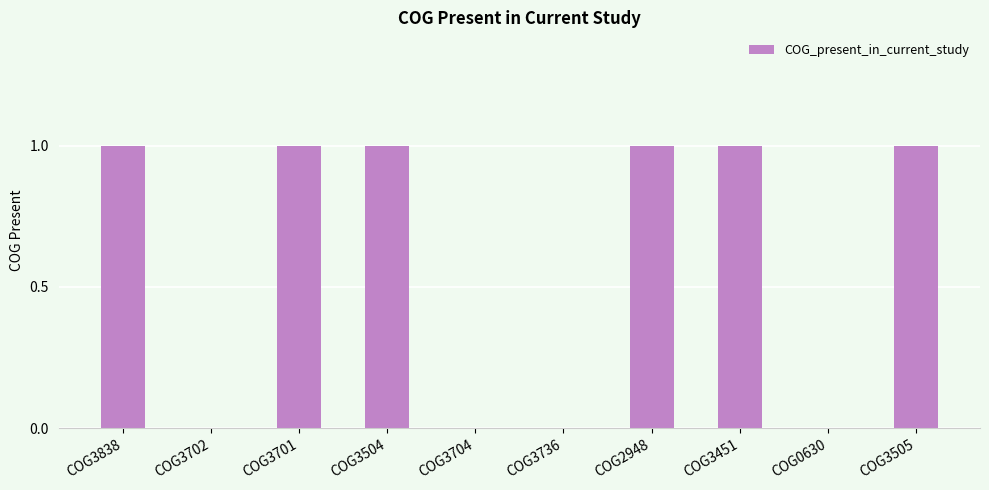

What is the change in value from COG3736 to COG3451?

+1